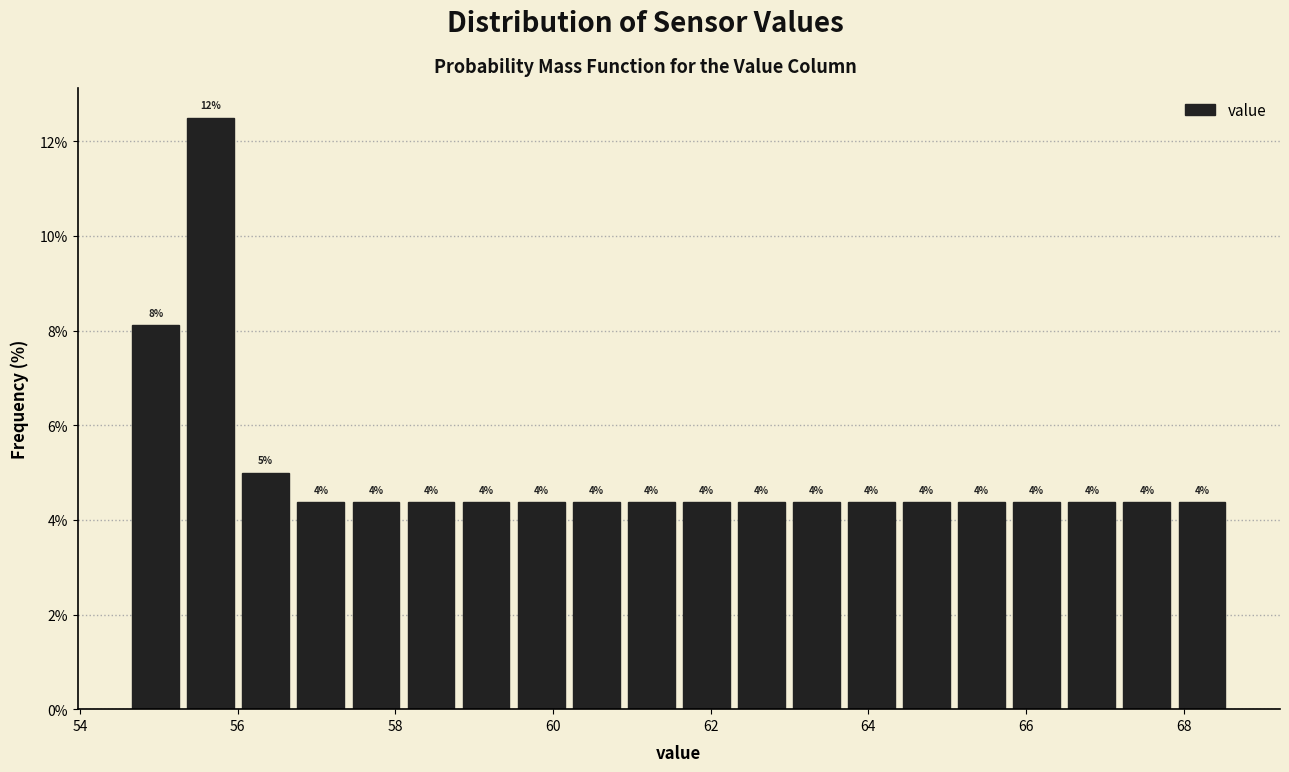

Read against the x-axis, roughly where is the centre of the tallest bar?

55.6